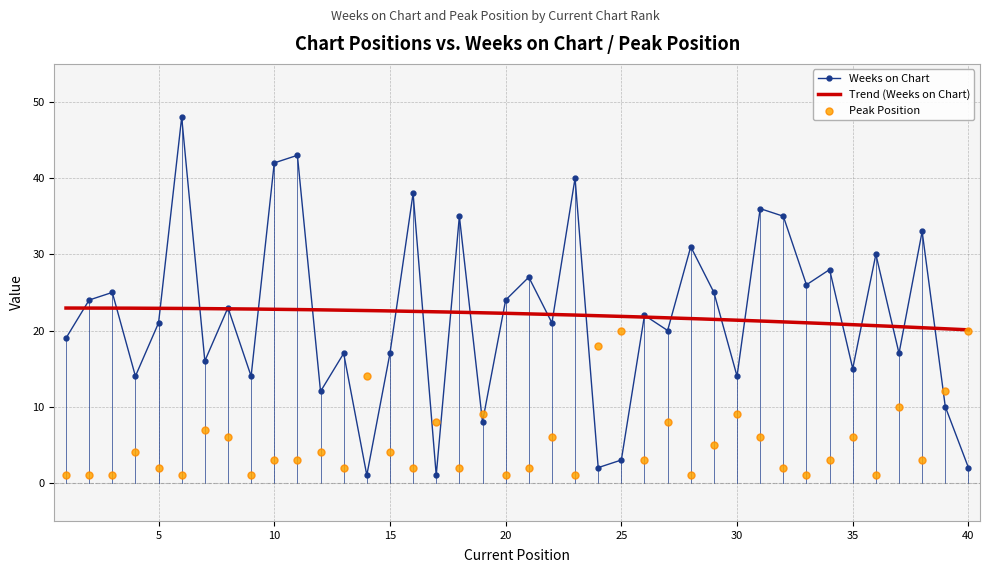

Which series has the largest total across all categories?

Weeks on Chart